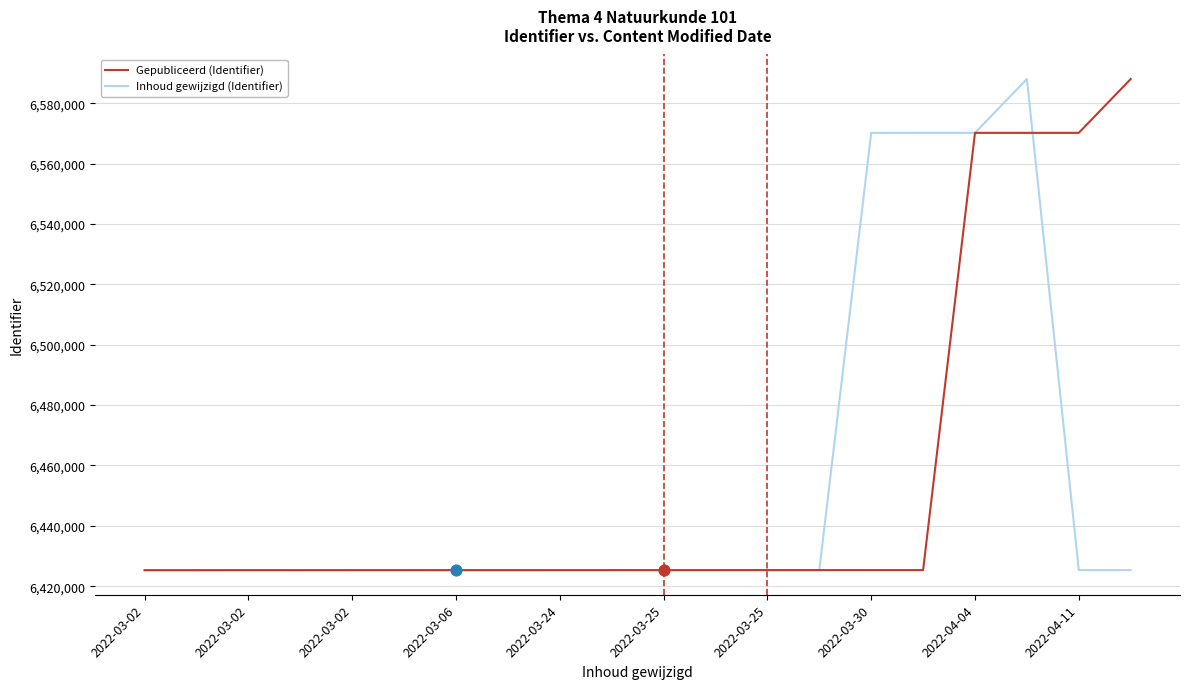

What is the maximum value shown in the chart?

6587985